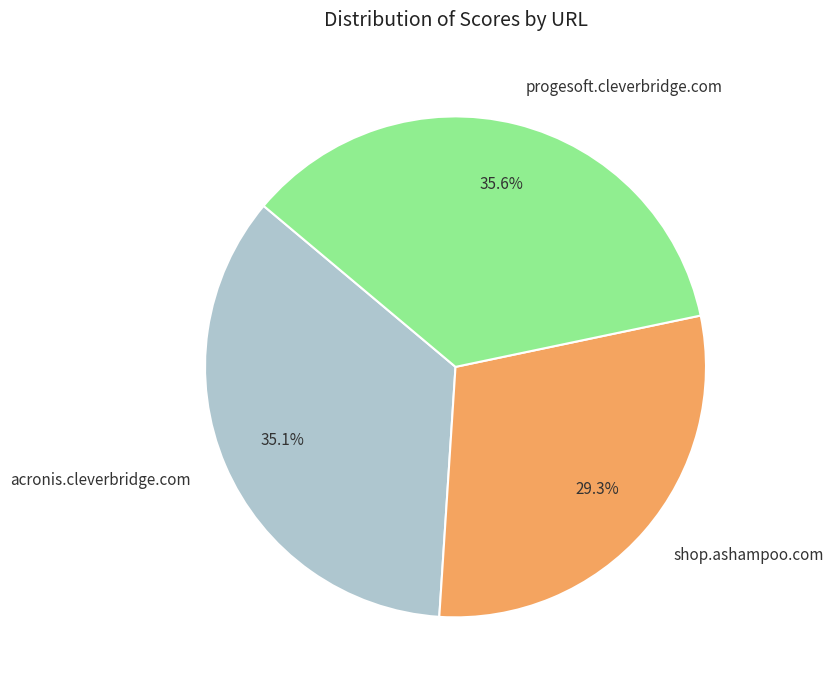

The acronis.cleverbridge.com slice represents 35% of the pie. True or false?

True